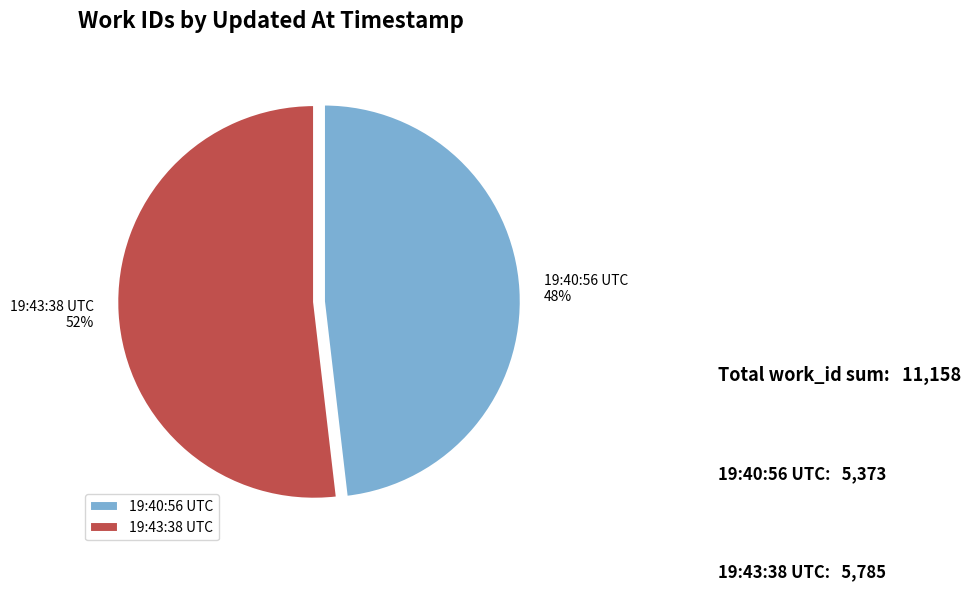

To the nearest percent, what is the difference between the largest and smallest slice percentages?

4%